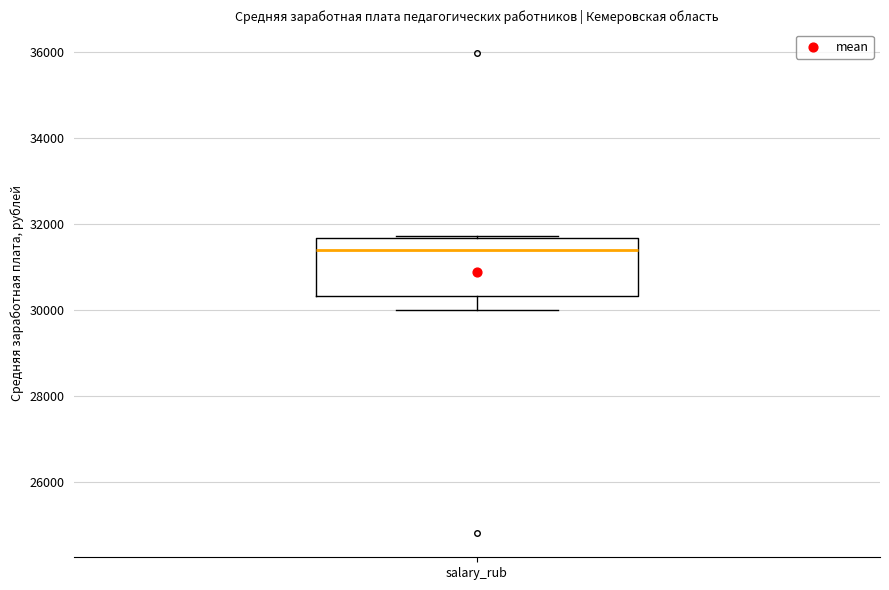

Transcribe this box plot: give where the median line is, the range the box spans, and where the two whiskers end, as read against the y-axis. The values are not printed on the chart, so give them approximately, as read against the axis.

median 31400, box 30400 to 31600, whiskers 30000 to 31800